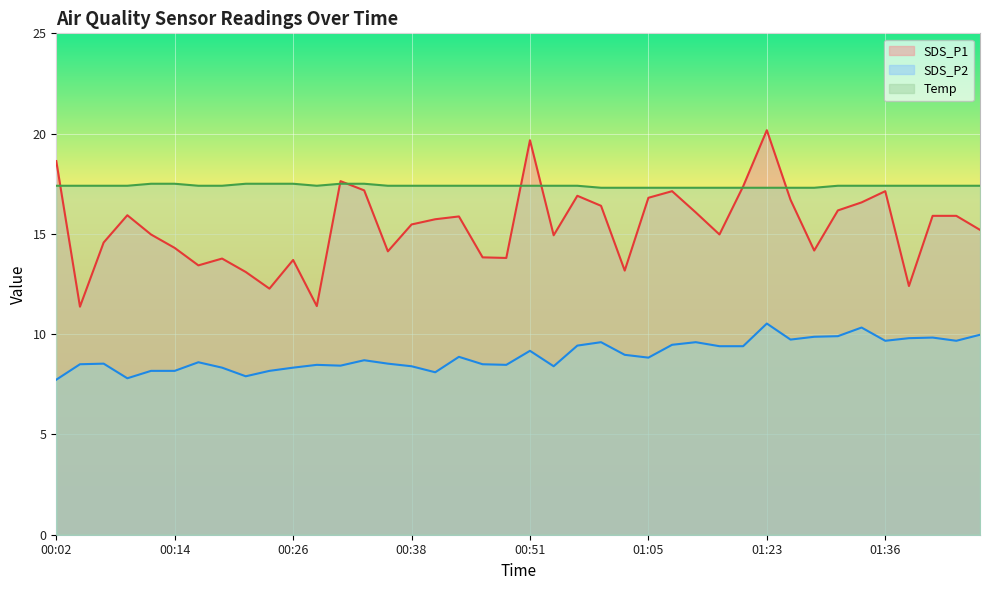

How many lines are shown in the chart?

3